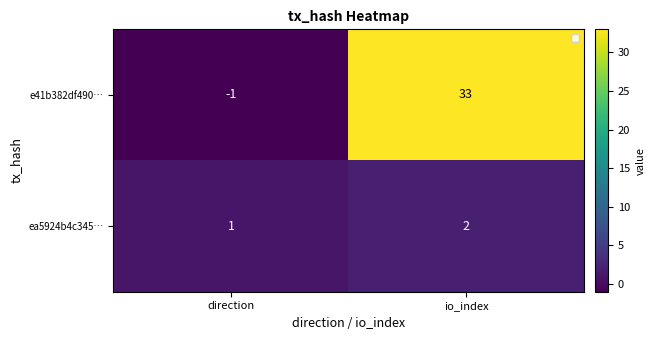

At which label is ea5924b4c345… closest to 1?

direction